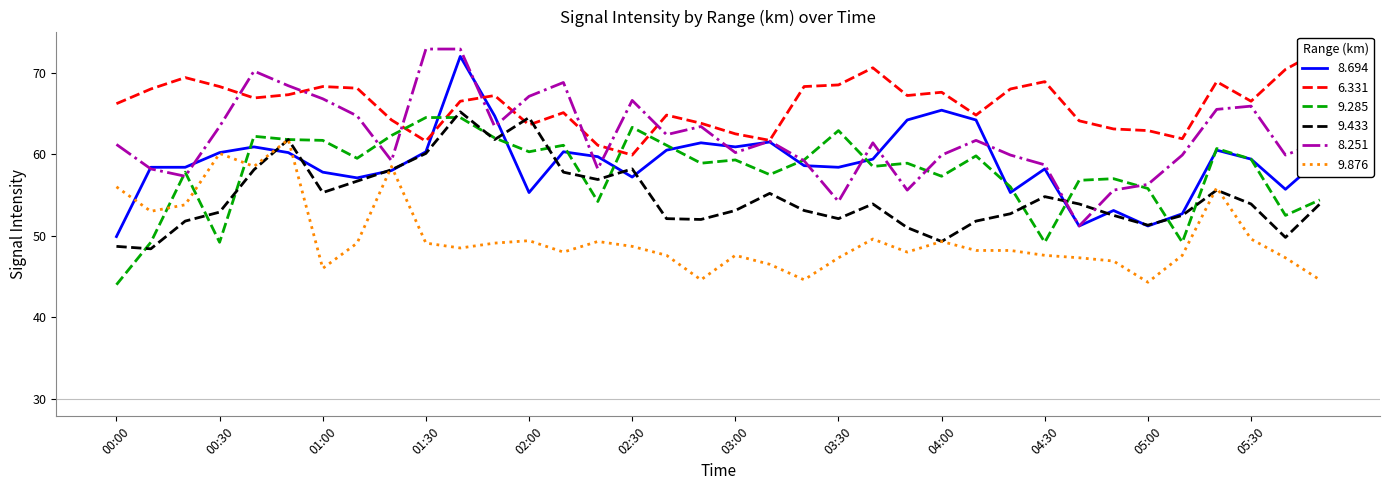

The value of   9.433 at 01:50 is 61.8. True or false?

True